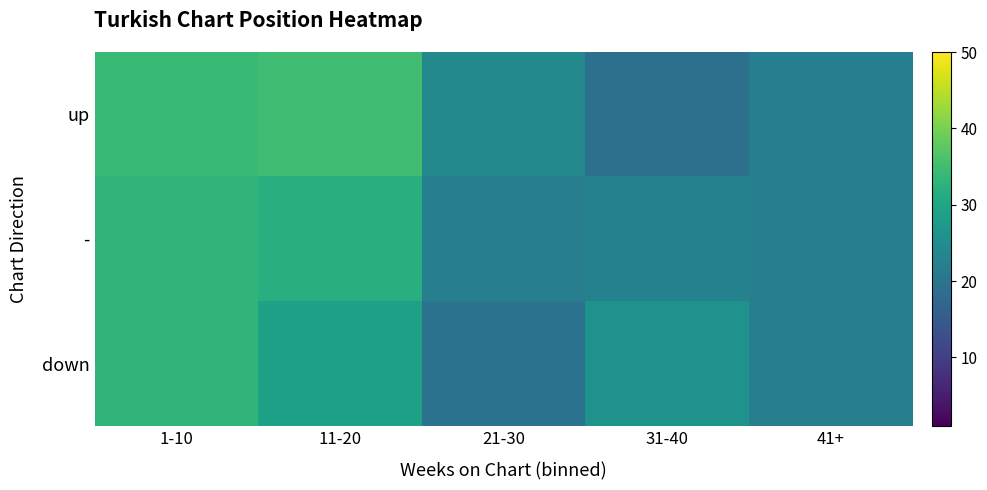

At which category is the sum across all series the highest?

1-10